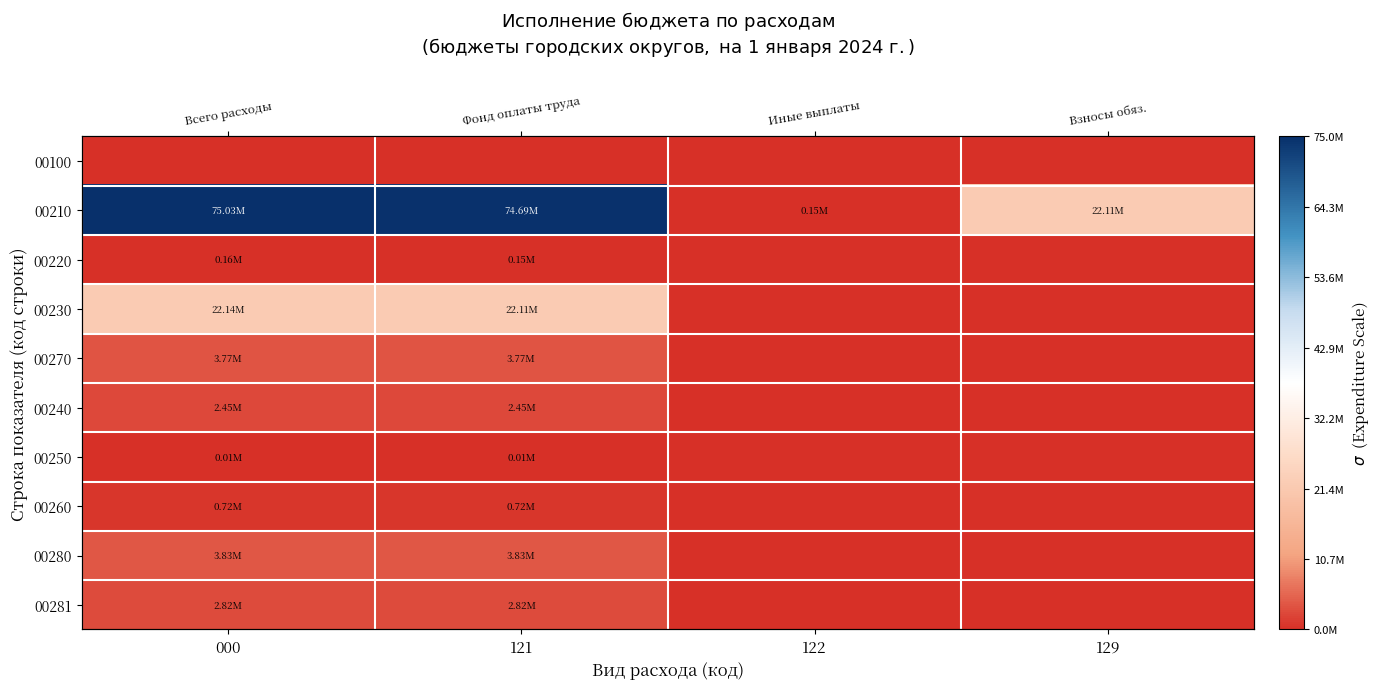

List the labels in order of 00250 value, largest first.

000, 121, 122, 129